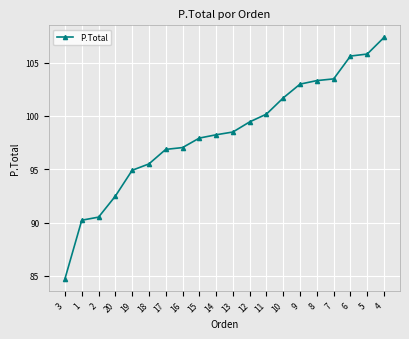

What is the value of the 19th point from the left?

105.8